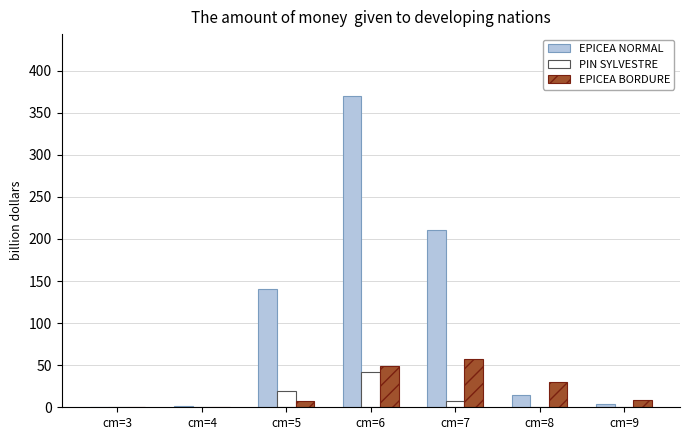

Between cm=3 and cm=6, which series saw the biggest shift?

EPICEA NORMAL